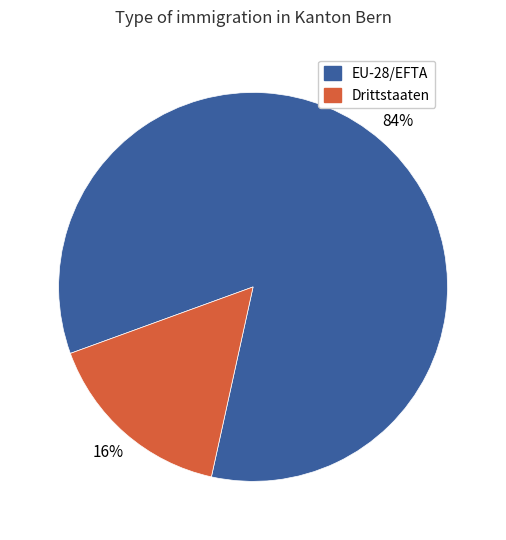

Between Drittstaaten and EU-28/EFTA, which is larger?

EU-28/EFTA